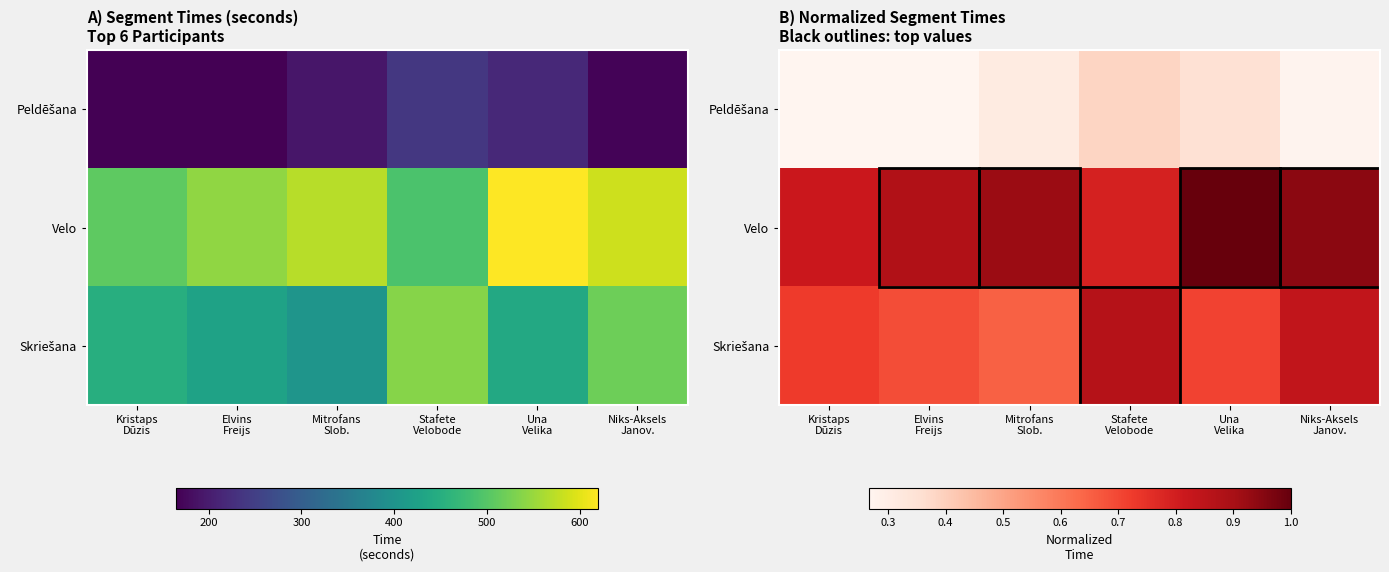

What is the difference between the second highest and minimum values in the Peldēšana series?

0.1